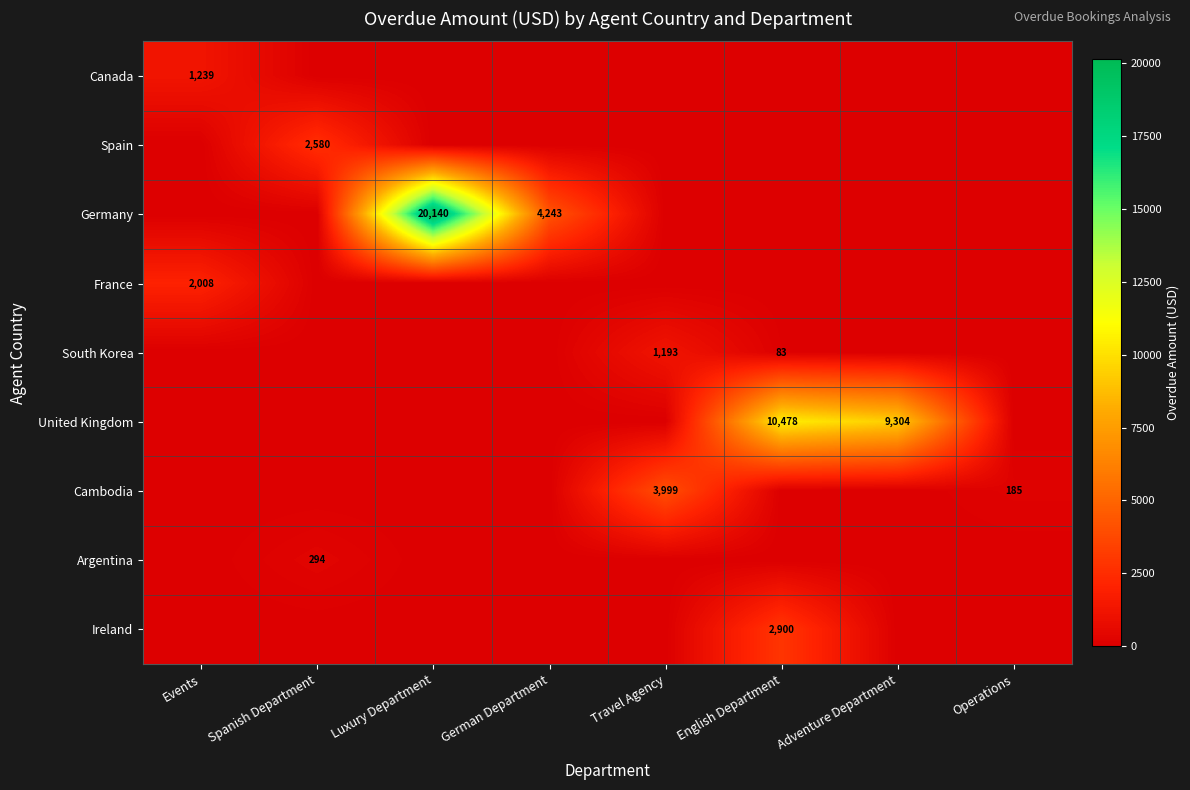

What is the average value of the Germany series?

3047.9